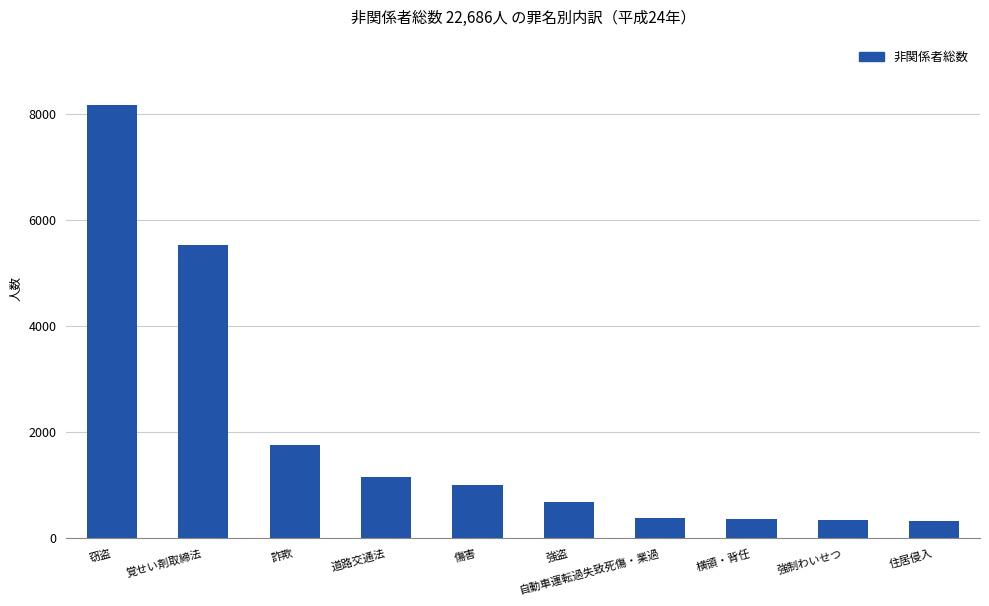

Count the number of categories in the chart.

10